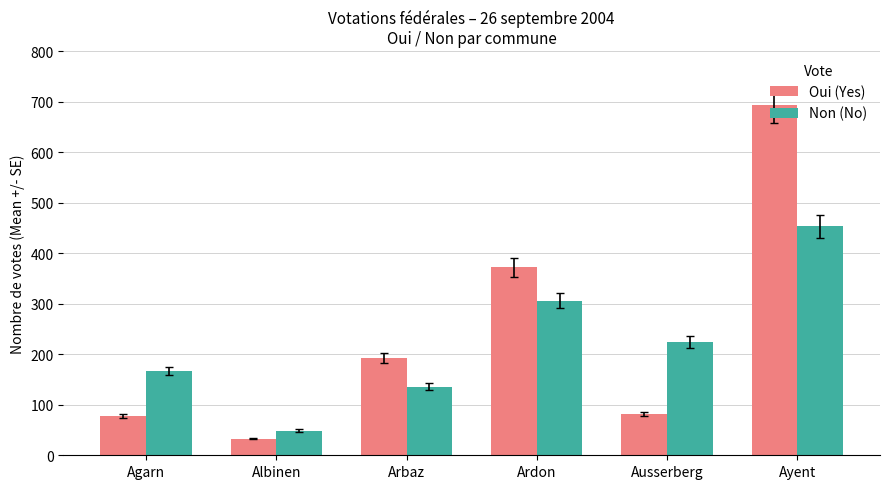

At how many categories does at least one series exceed 58?

5